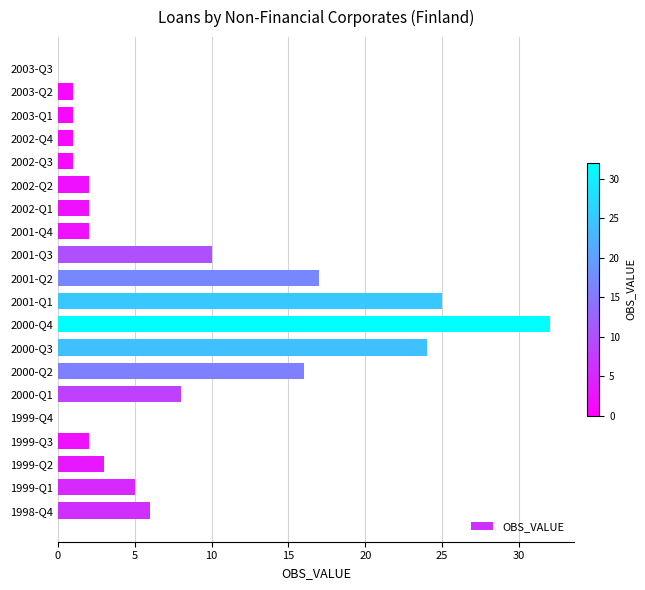

Between 2003-Q3 and 2000-Q1, which is larger?

2000-Q1